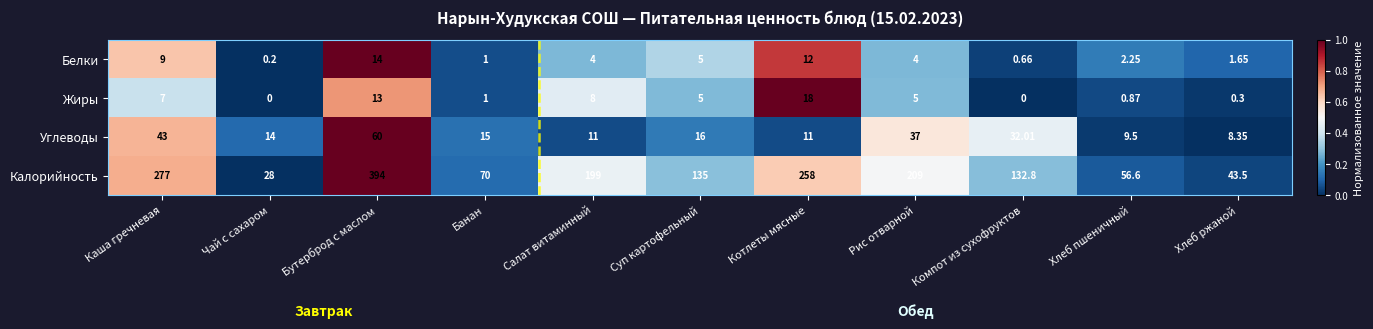

Which series changed the most between Бутерброд с маслом and Салат витаминный?

Калорийность